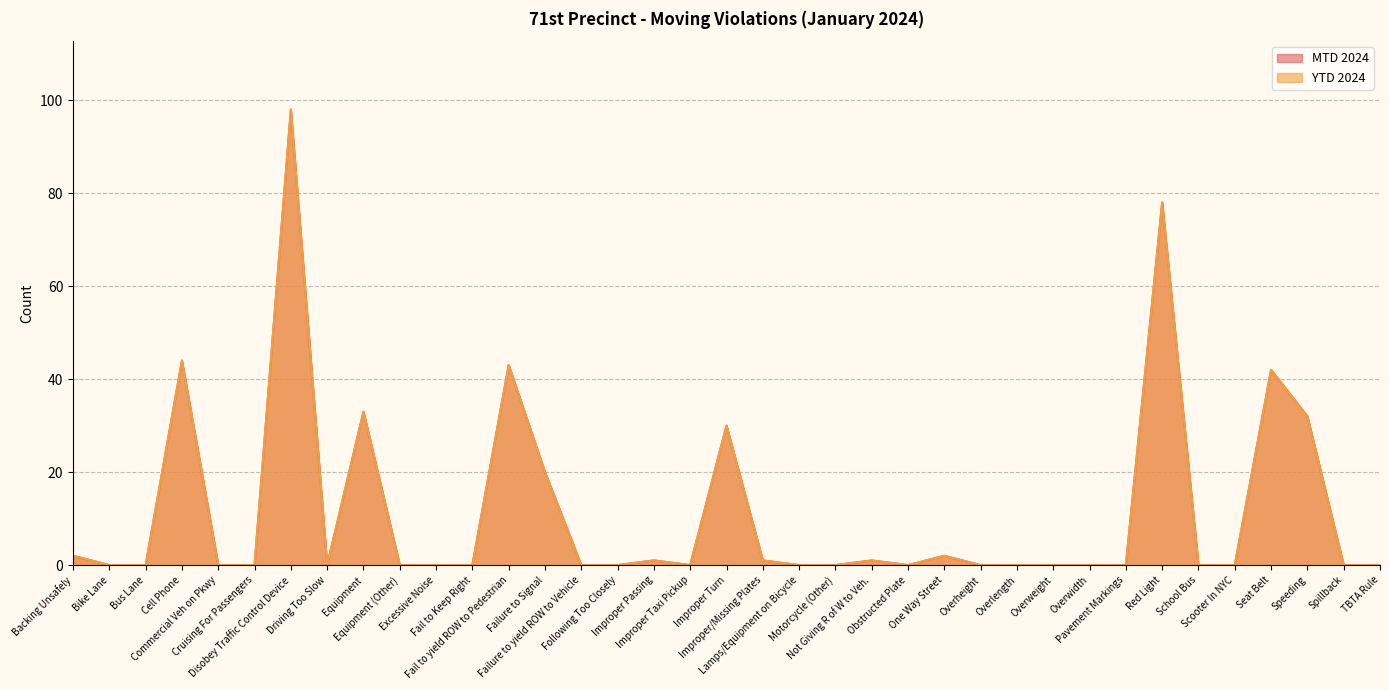

Which series has the largest total across all categories?

MTD 2024